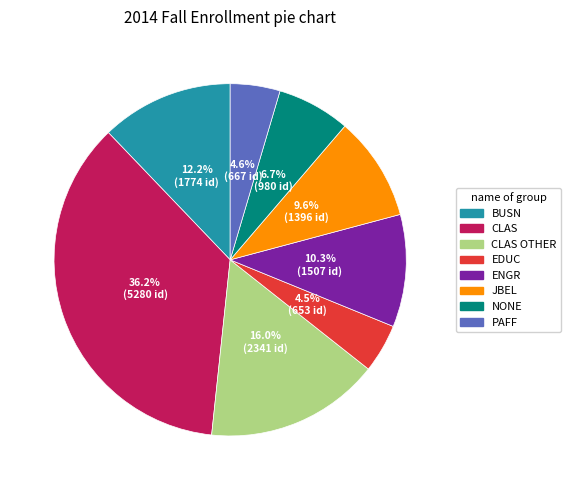

What is the total percentage of CLAS OTHER and PAFF?

20.6%